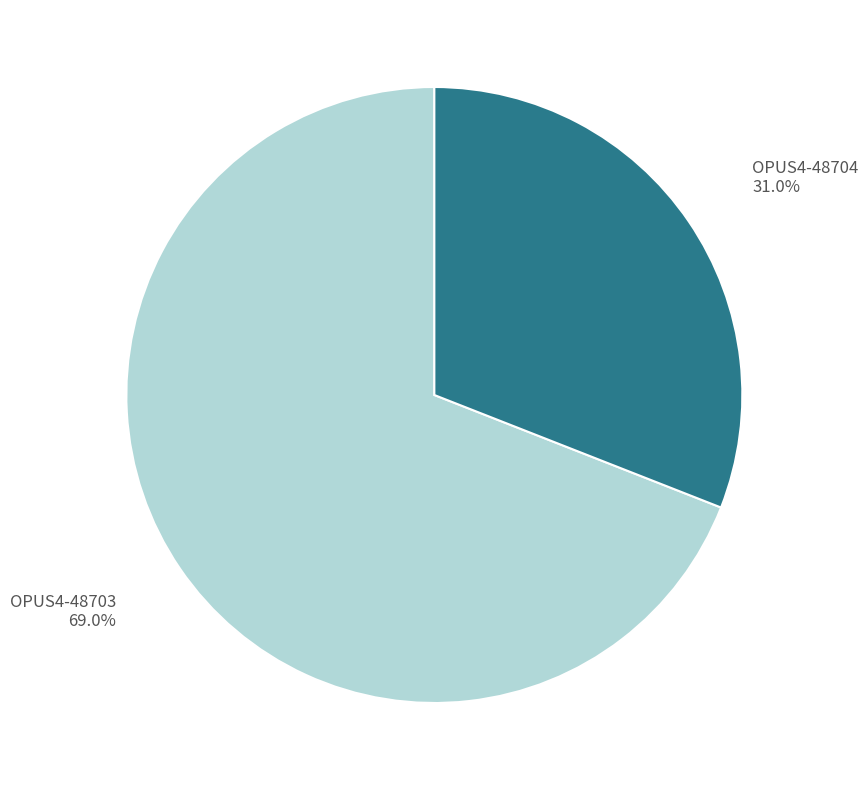

Is it true that OPUS4-48703 is 75% of the pie?

False